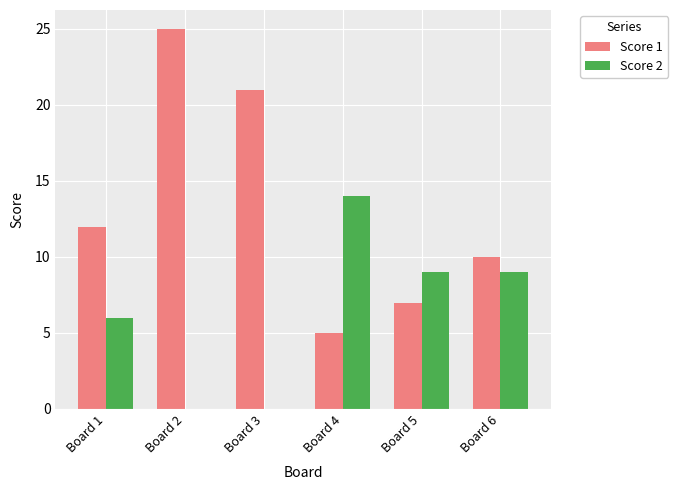

Which series changed the most between Board 2 and Board 3?

Score 1